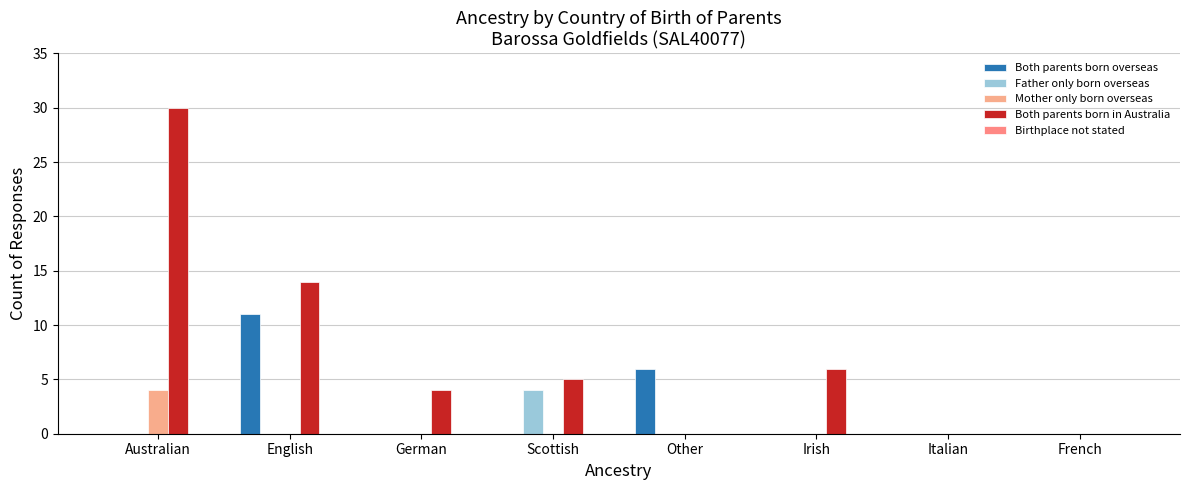

What is the sum of the Mother only born overseas values at Australian and Other?

4